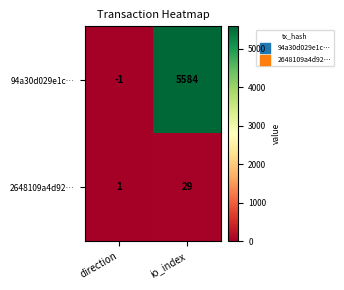

Which series changed the most between direction and io_index?

94a30d029e1c…